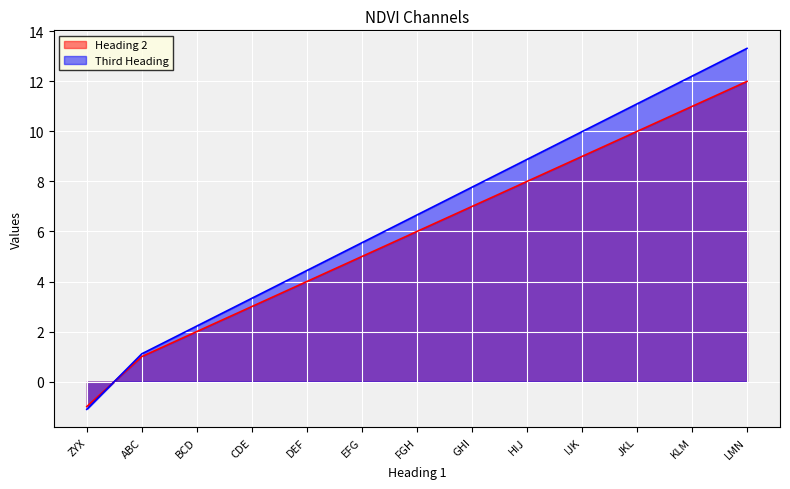

Is the value of Heading 2 at BCD greater than the value of Third Heading at BCD?

No